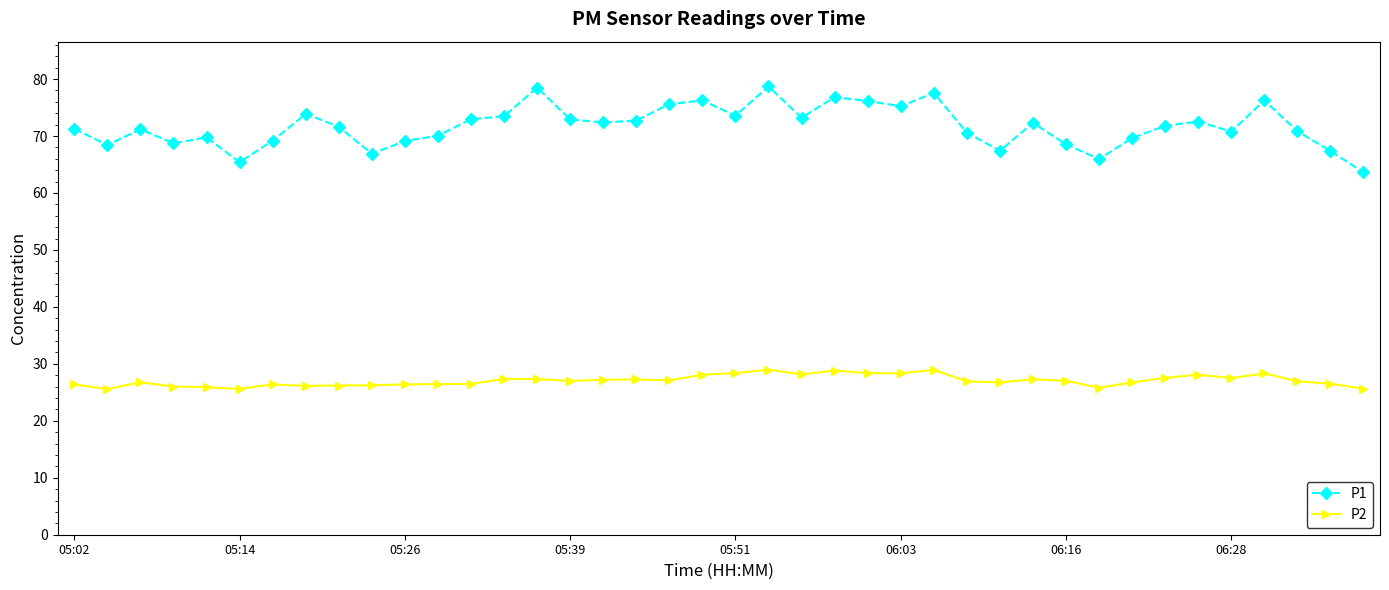

What is the difference between the maximum and minimum values in the P1 series?

15.1